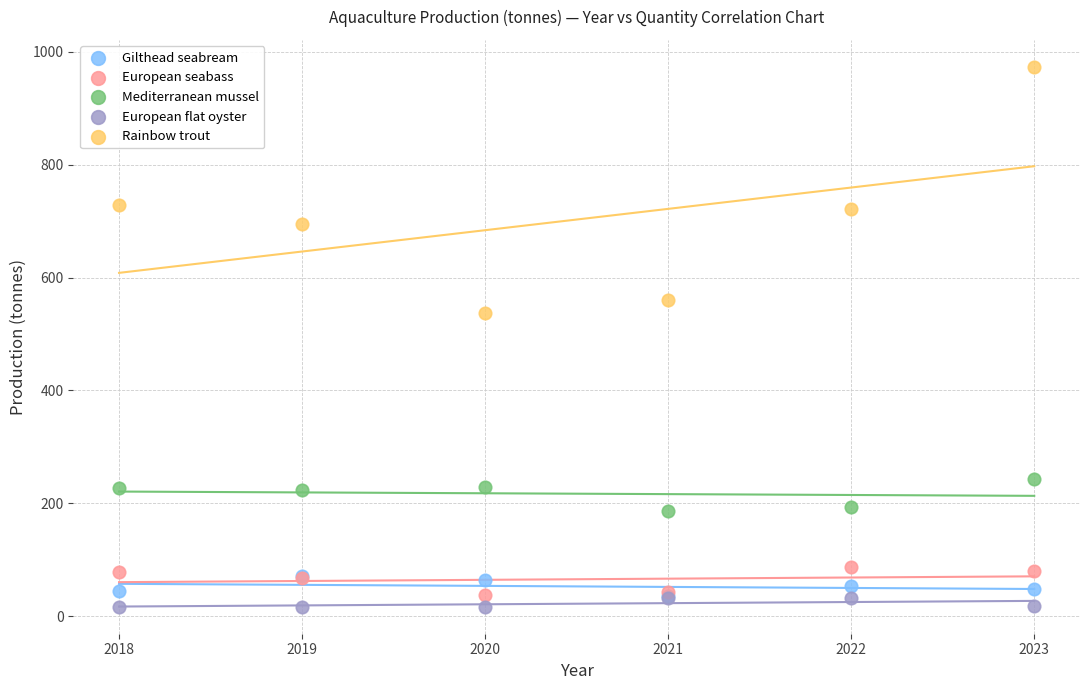

Across all series, what Y value is closest to 495?

537